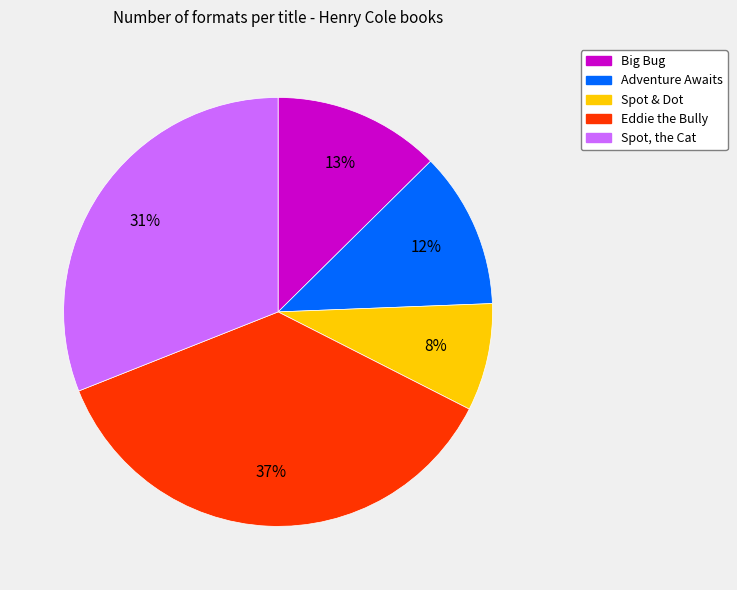

To the nearest percent, what portion does Spot & Dot represent?

8%